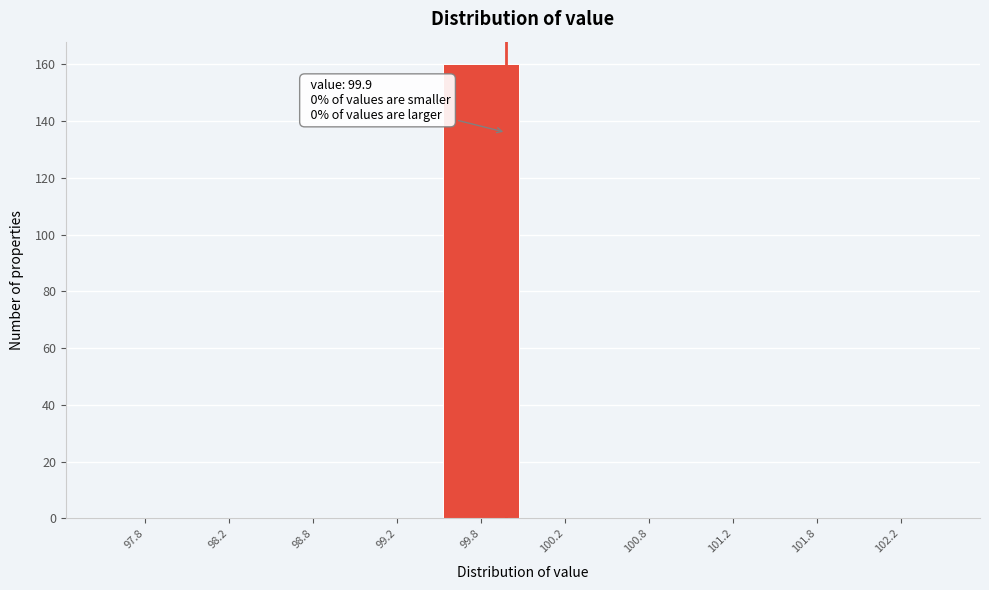

Over which range of the x-axis is the bar tallest?

99.5 to 100.0